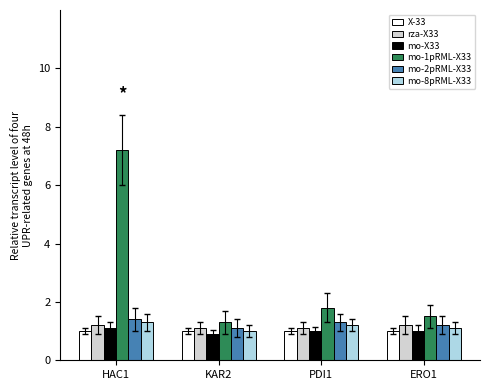

Which series has the widest spread of values?

mo-1pRML-X33